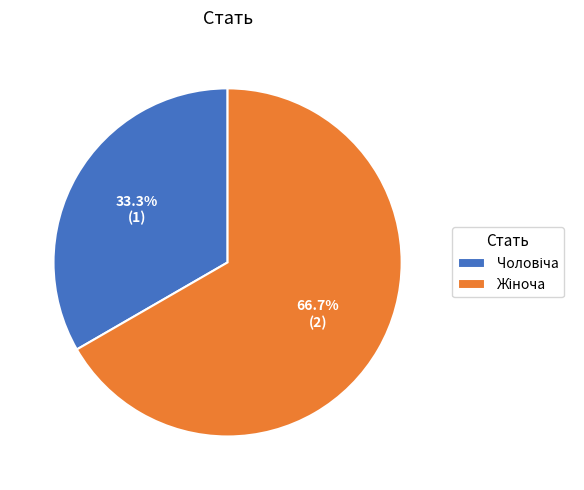

To the nearest percent, what is the difference between the largest and smallest slice percentages?

33%